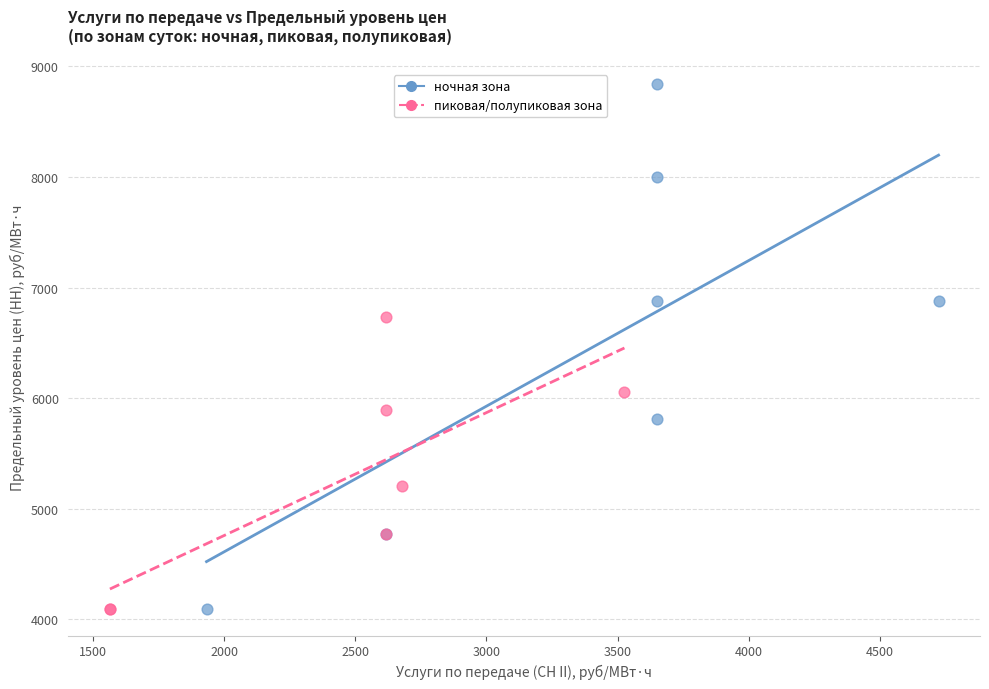

What are all the series names shown in the legend?

ночная зона, пиковая/полупиковая зона